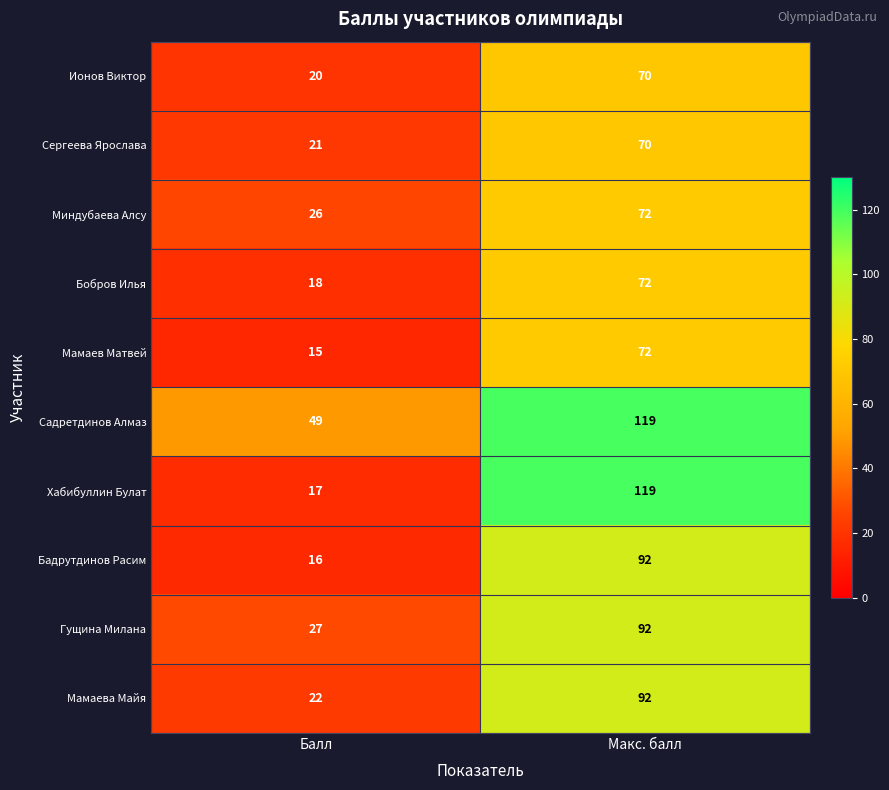

Reading right to left, list all the values displayed in this chart.

Ионов Виктор: Макс. балл=70	Балл=20
Сергеева Ярослава: Макс. балл=70	Балл=21
Миндубаева Алсу: Макс. балл=72	Балл=26
Бобров Илья: Макс. балл=72	Балл=18
Мамаев Матвей: Макс. балл=72	Балл=15
Садретдинов Алмаз: Макс. балл=119	Балл=49
Хабибуллин Булат: Макс. балл=119	Балл=17
Бадрутдинов Расим: Макс. балл=92	Балл=16
Гущина Милана: Макс. балл=92	Балл=27
Мамаева Майя: Макс. балл=92	Балл=22